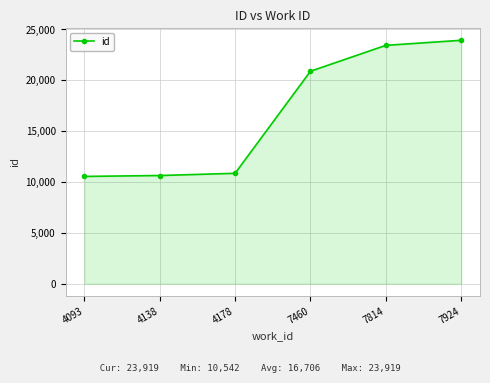

What is the sum of the values at 4138 and 4093?

21174